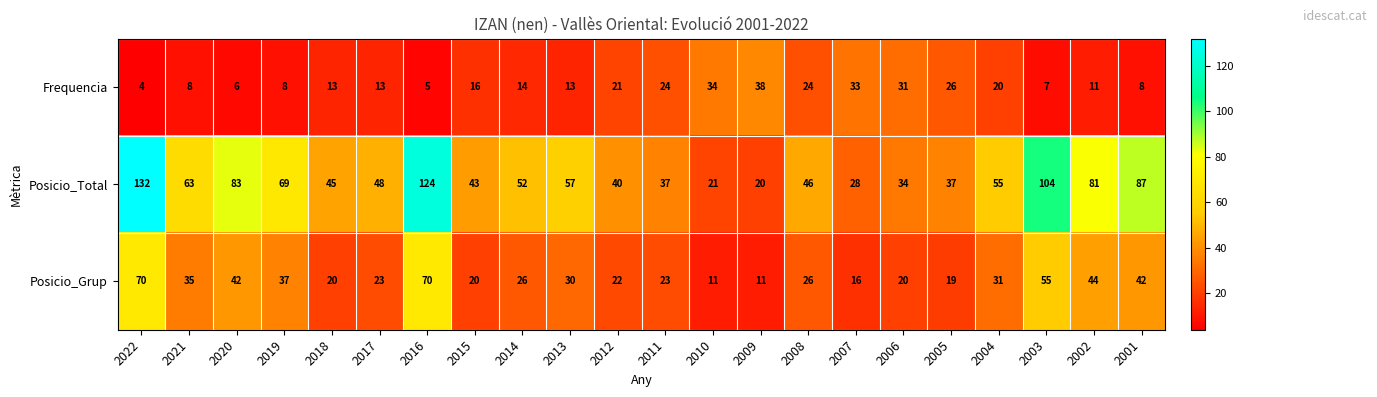

The value of Frequencia at 2019 is 3. True or false?

False